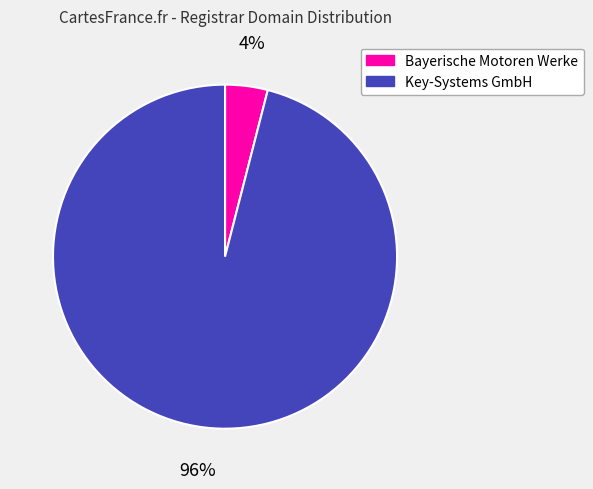

To the nearest percent, what is the difference between the largest and smallest slice percentages?

92%